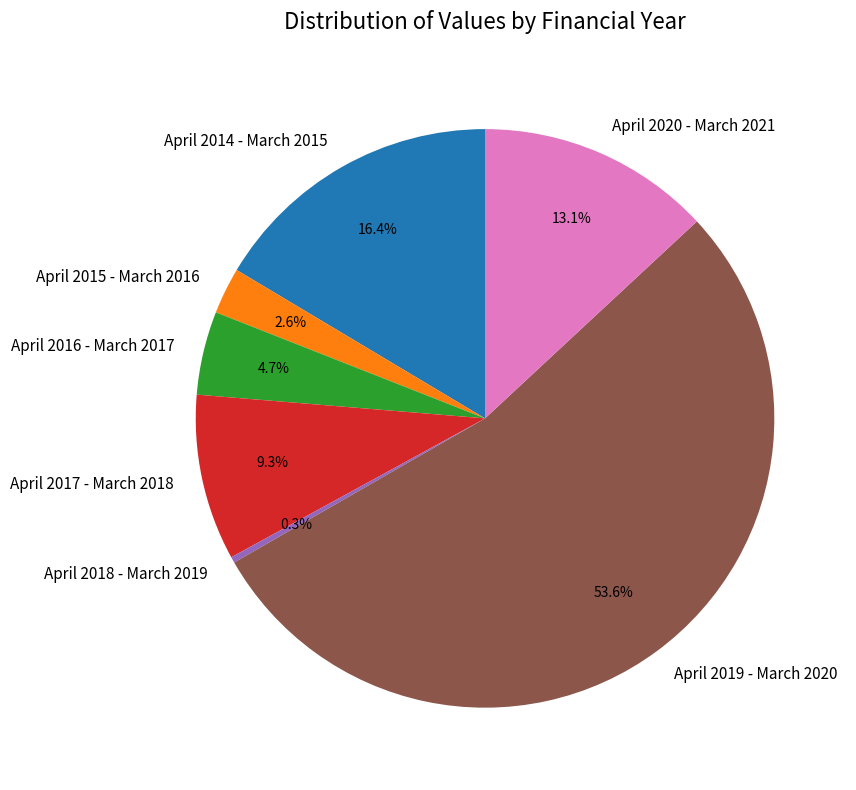

To the nearest percent, what portion does April 2014 - March 2015 represent?

16%